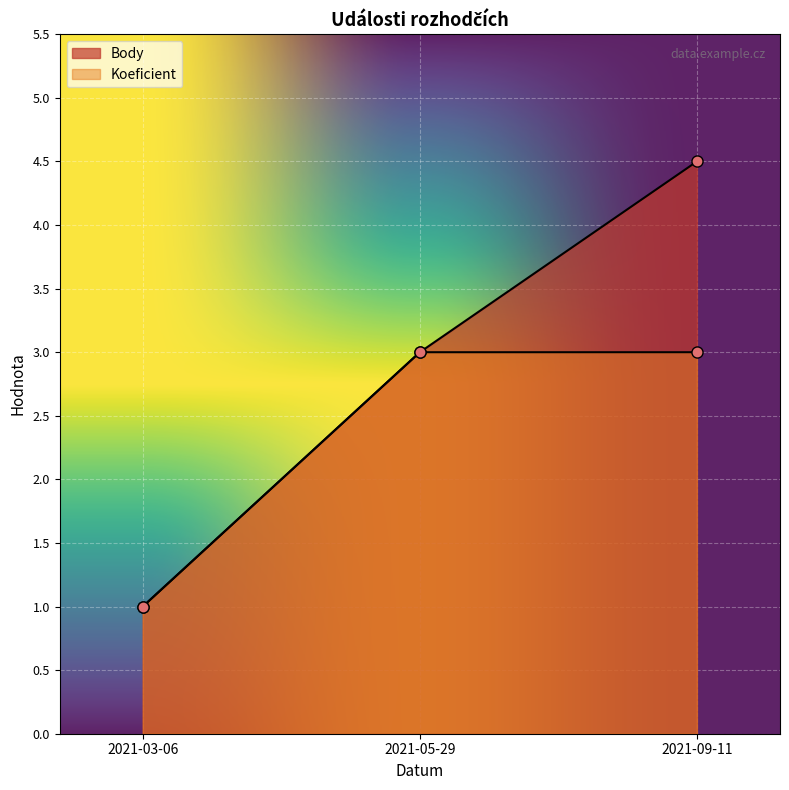

At which label does Body reach its minimum?

2021-03-06